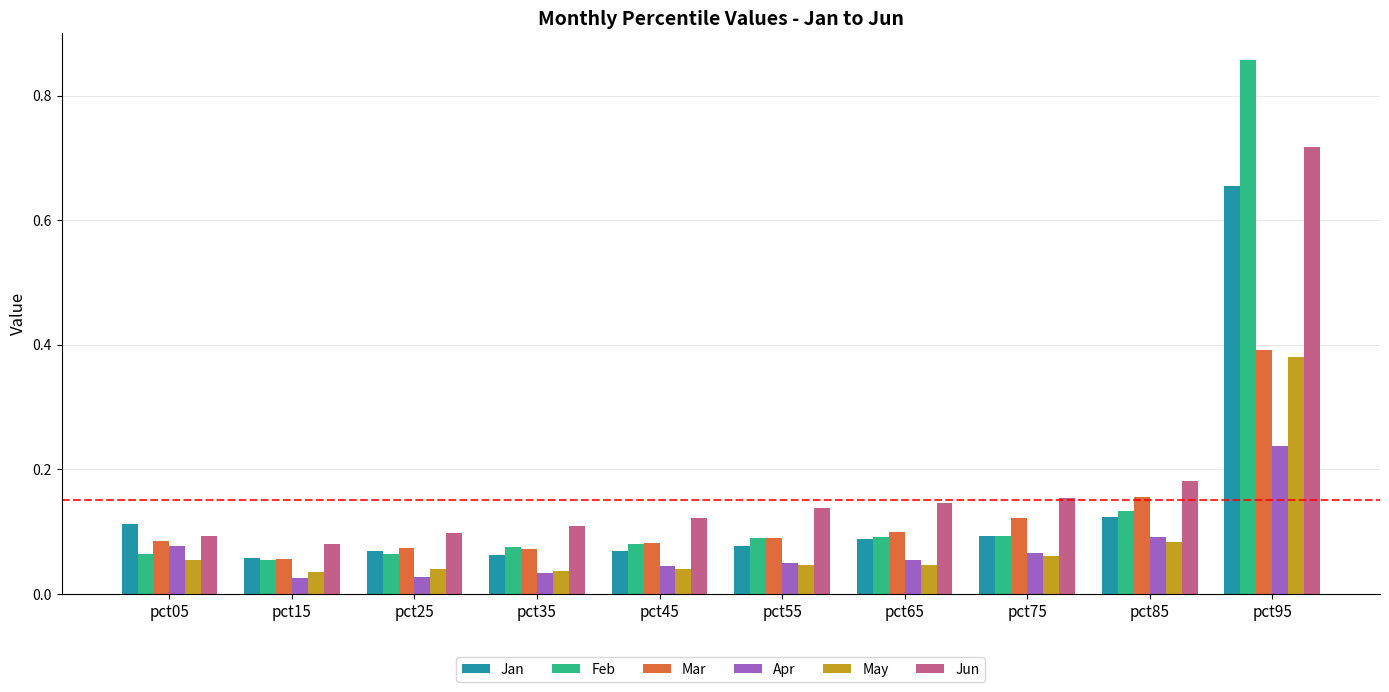

Which category has the highest value in the Apr series?

pct95